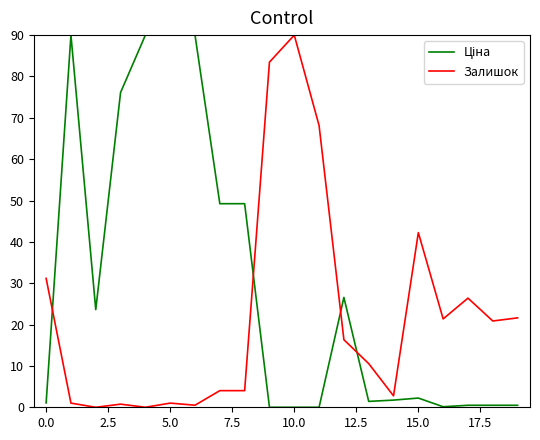

Does the chart display data point markers on the line(s)?

No